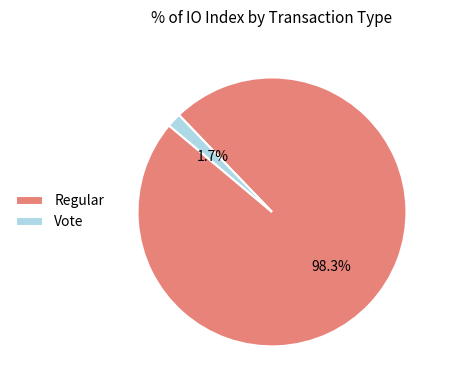

What percentage is the Regular slice, to the nearest percent?

98%